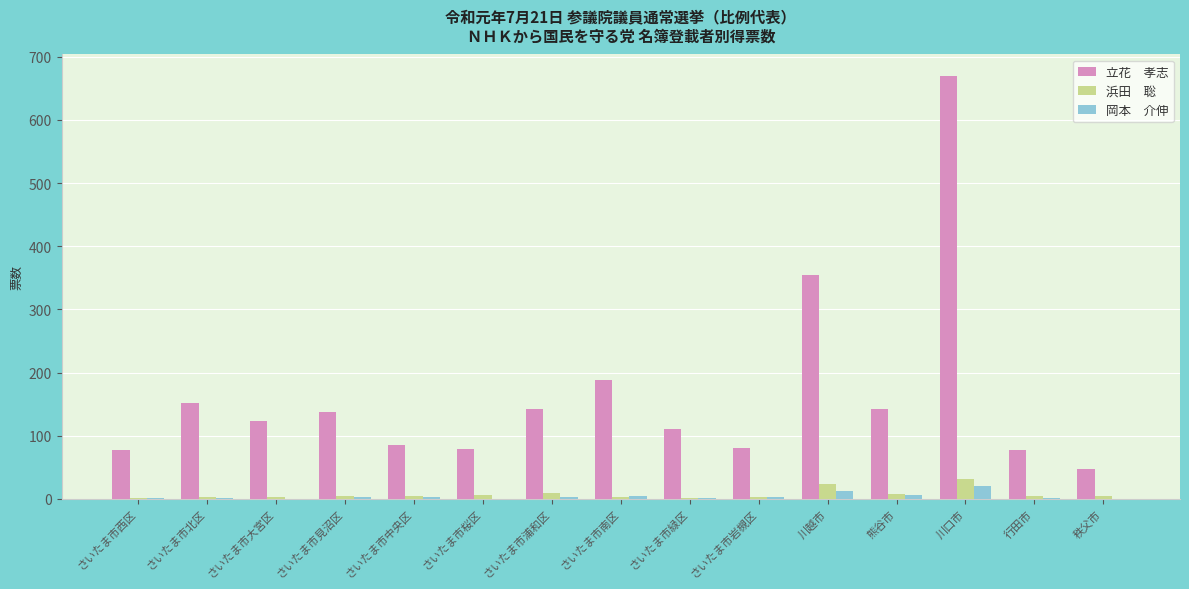

What is the greatest value displayed?

670